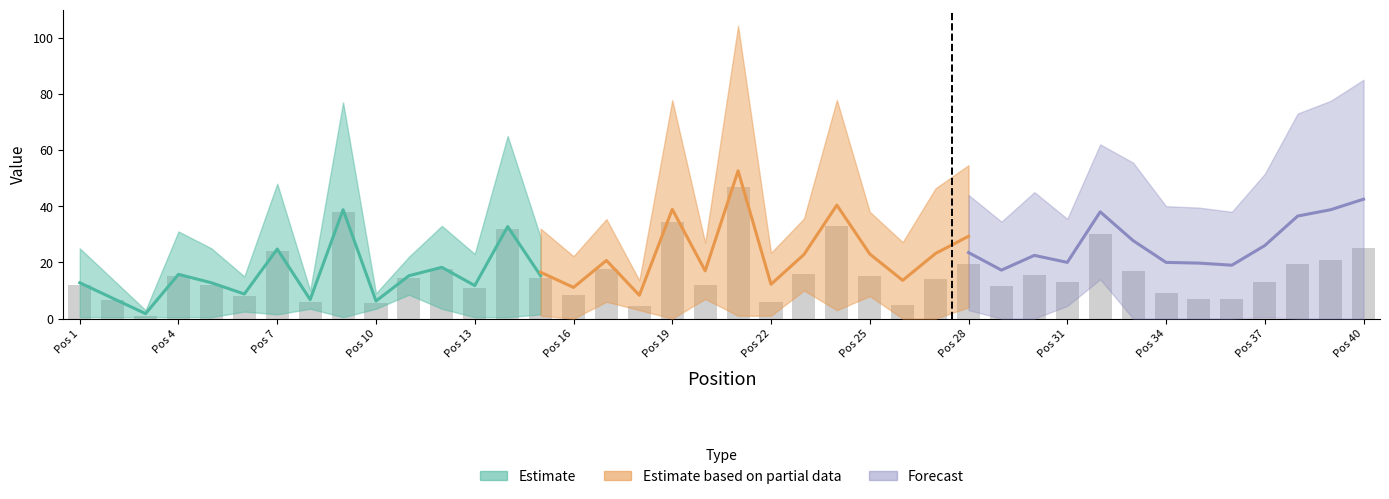

What is the smallest value displayed?

1